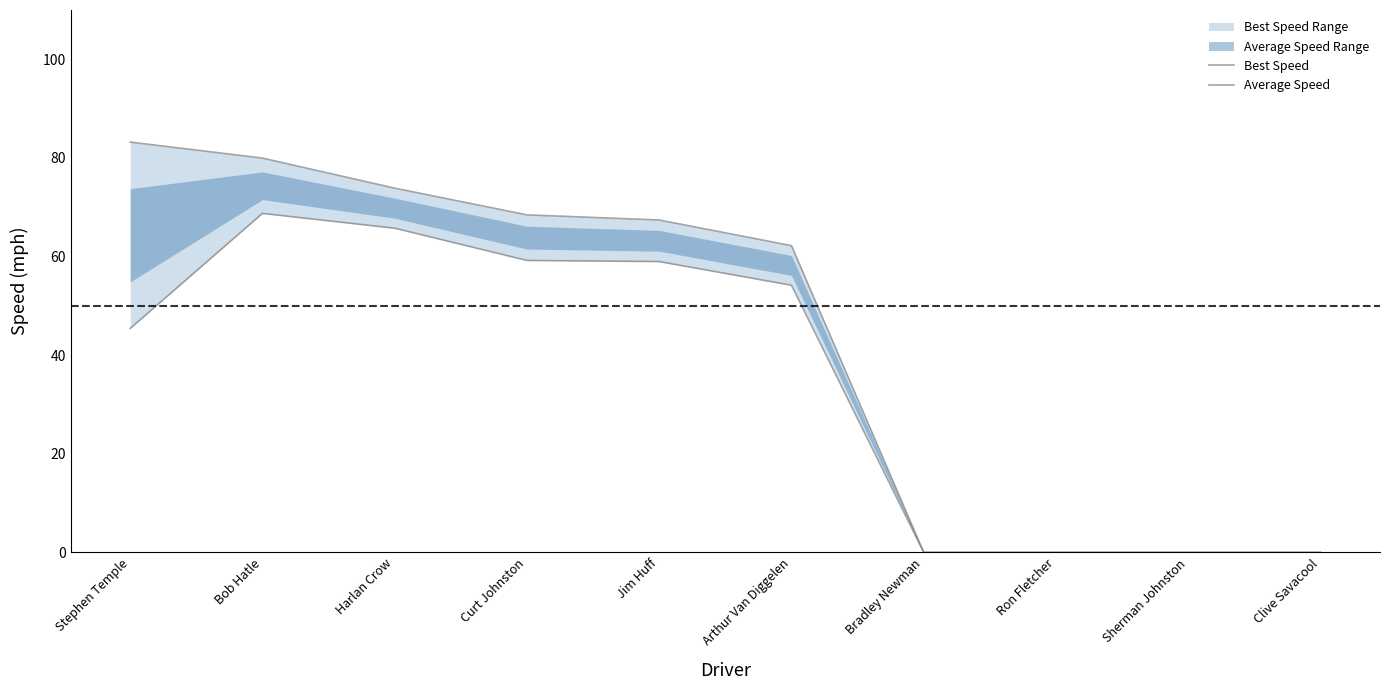

Reading left to right, transcribe all the data shown in this chart.

Best Speed: Stephen Temple=83.2	Bob Hatle=80.0	Harlan Crow=73.9	Curt Johnston=68.5	Jim Huff=67.4	Arthur Van Diggelen=62.2	Bradley Newman=0.0	Ron Fletcher=0.0	Sherman Johnston=0.0	Clive Savacool=0.0
Average Speed: Stephen Temple=45.4	Bob Hatle=68.7	Harlan Crow=65.7	Curt Johnston=59.2	Jim Huff=59.0	Arthur Van Diggelen=54.2	Bradley Newman=0.0	Ron Fletcher=0.0	Sherman Johnston=0.0	Clive Savacool=0.0